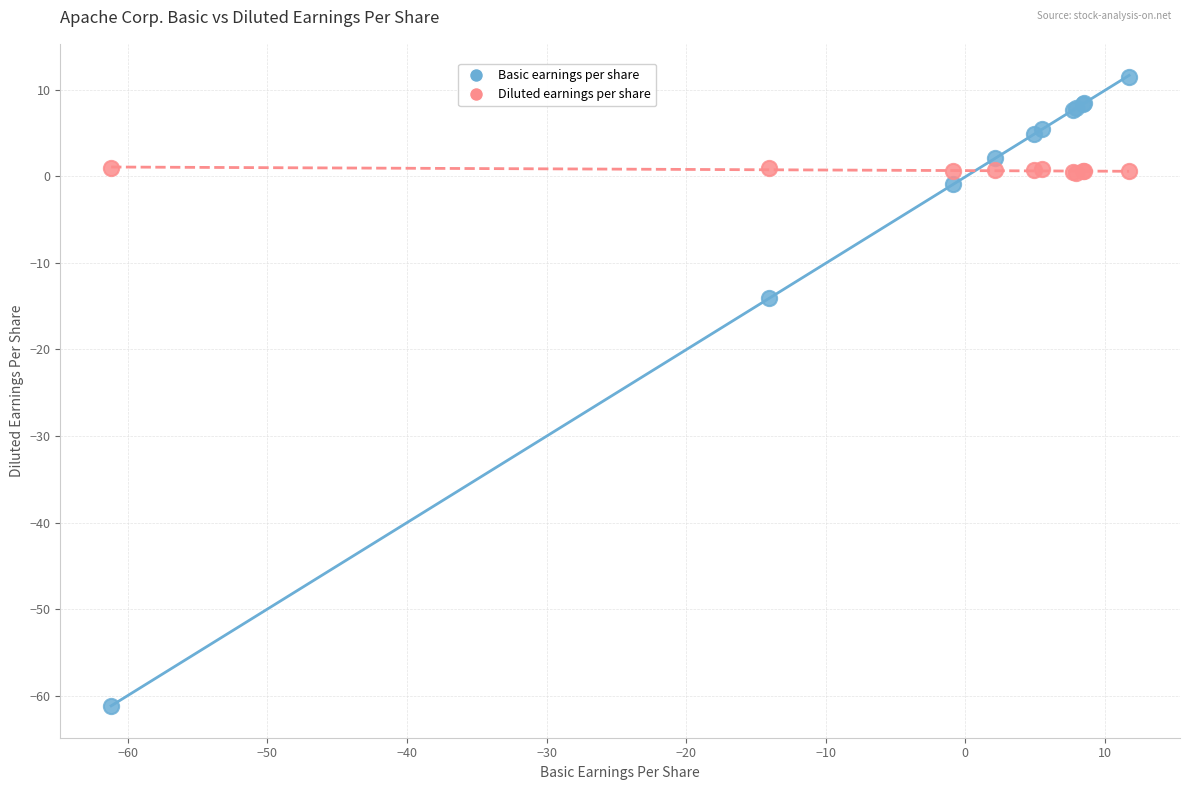

Which series has the largest Y range (max minus min)?

Basic earnings per share